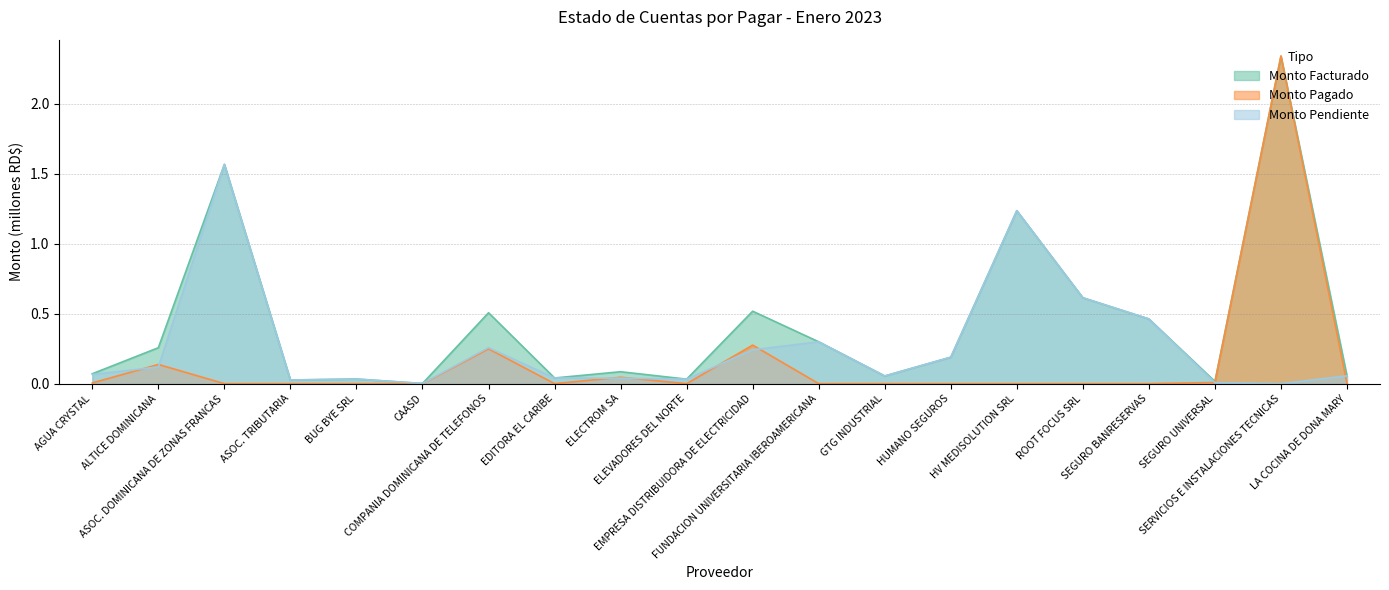

At which category does Monto Facturado reach its first local valley?

ASOC. TRIBUTARIA